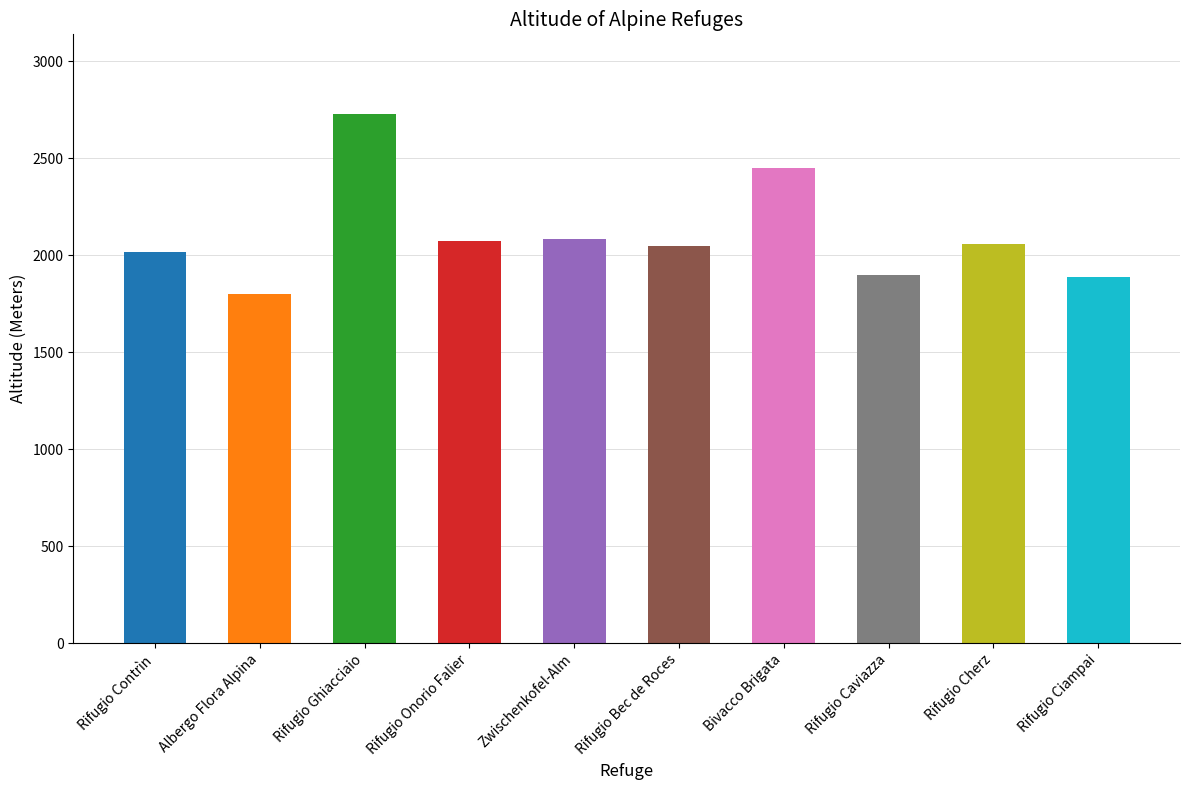

What is the value of the 1st bar from the left?

2016